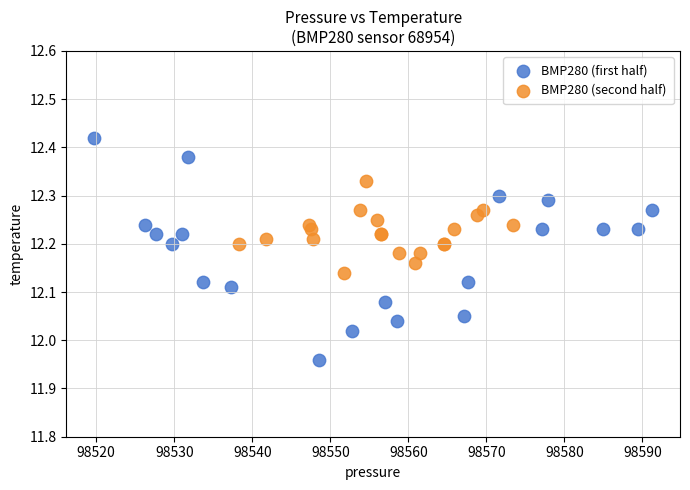

Which series has the widest spread of Y values?

BMP280 (first half)